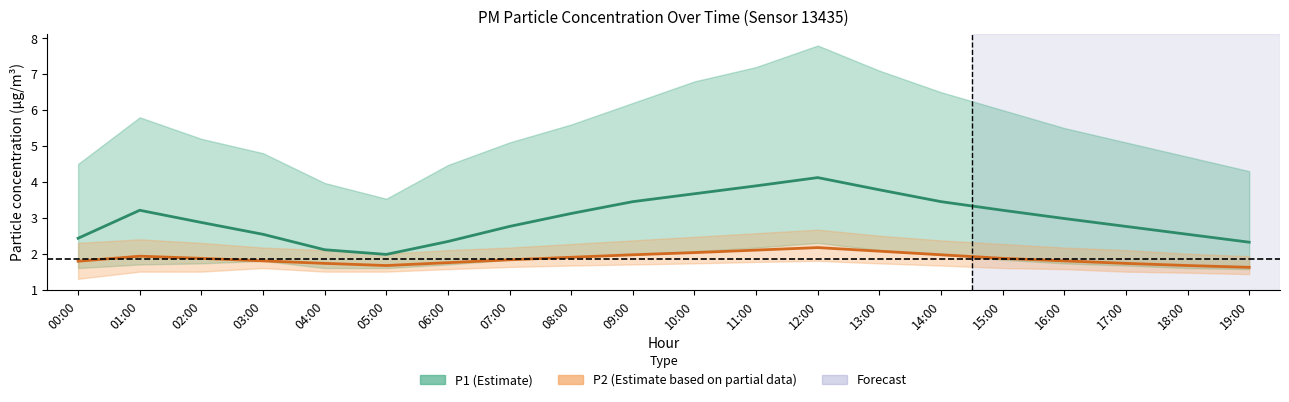

At which category does P1 reach its first local peak?

01:00